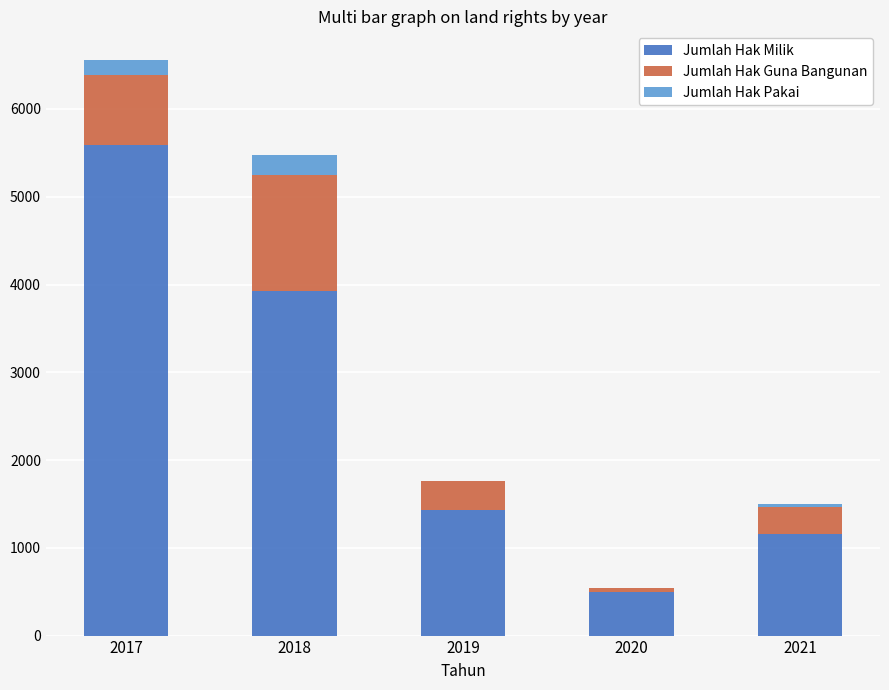

What is the total value across all series at 2020?

543